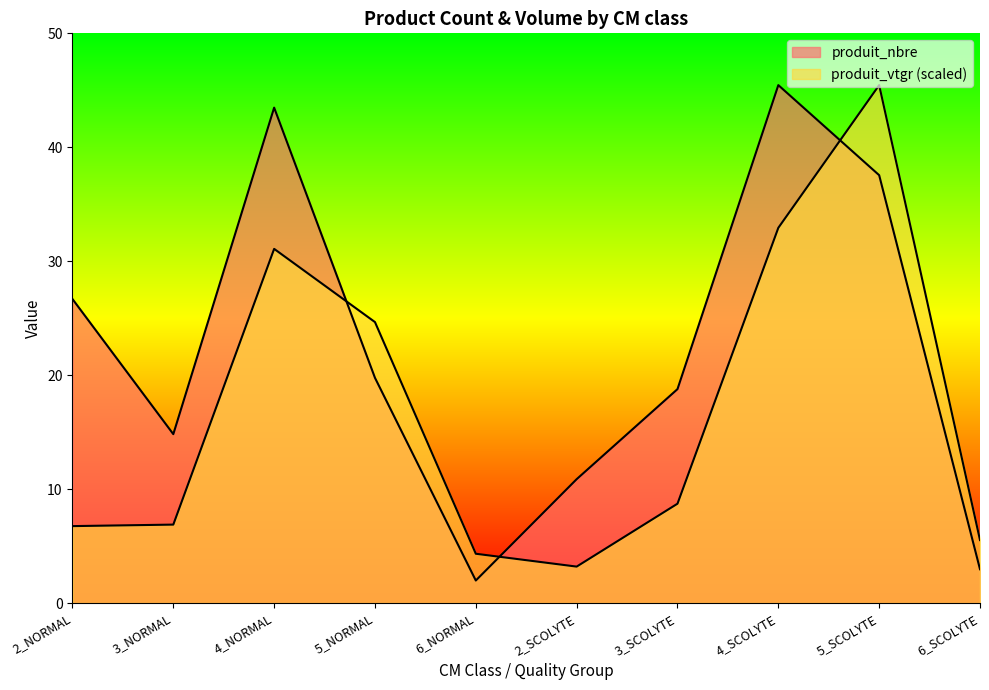

Which series changed the most between 3_NORMAL and 6_SCOLYTE?

produit_nbre